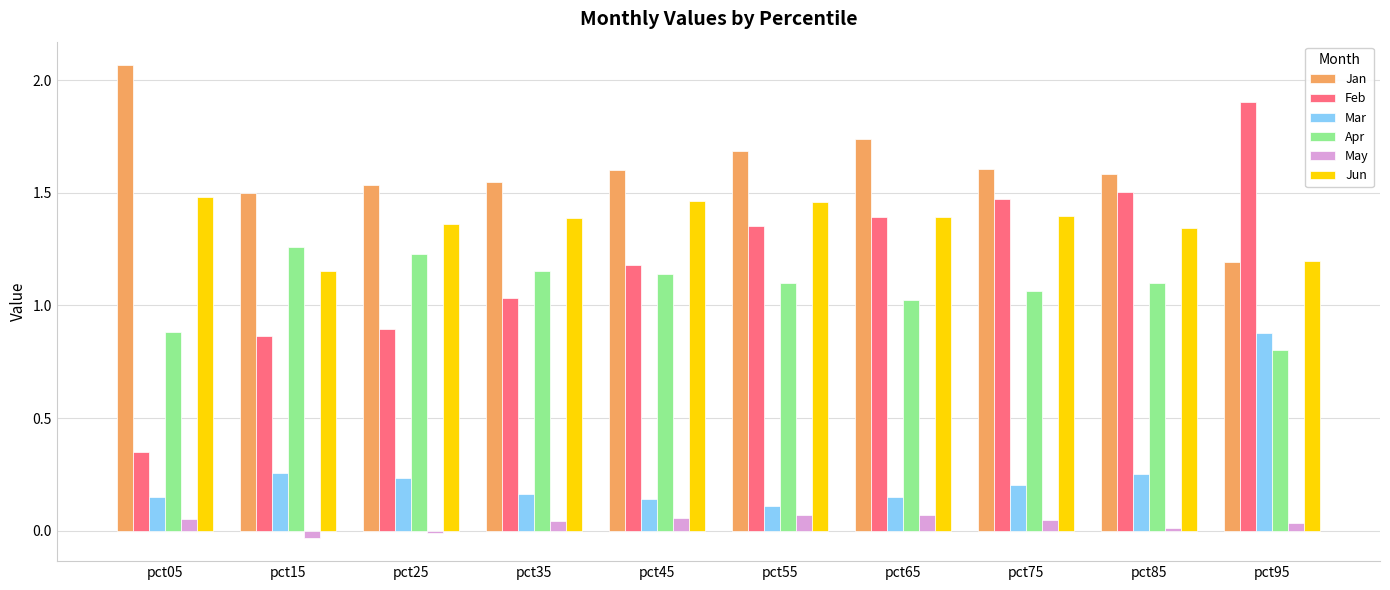

Read the Feb value at pct95.

1.9